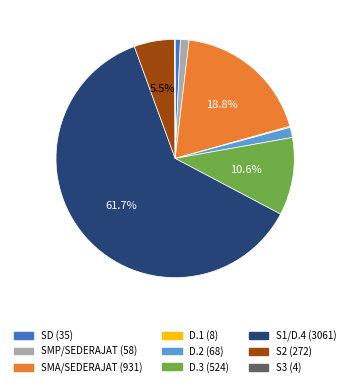

To the nearest percent, what percentage of the pie is D.3?

11%